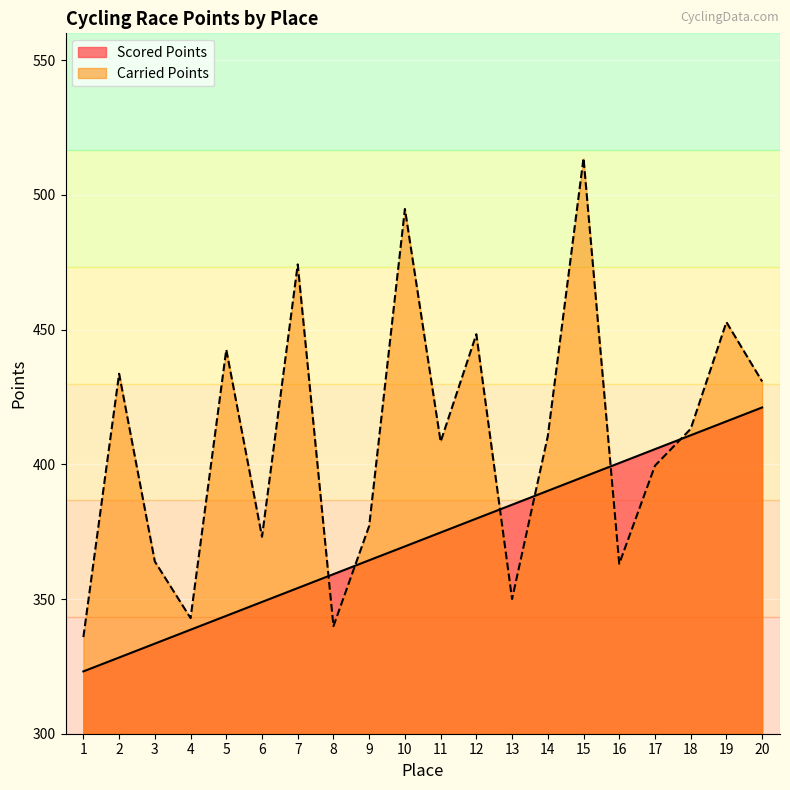

How many lines are shown in the chart?

2